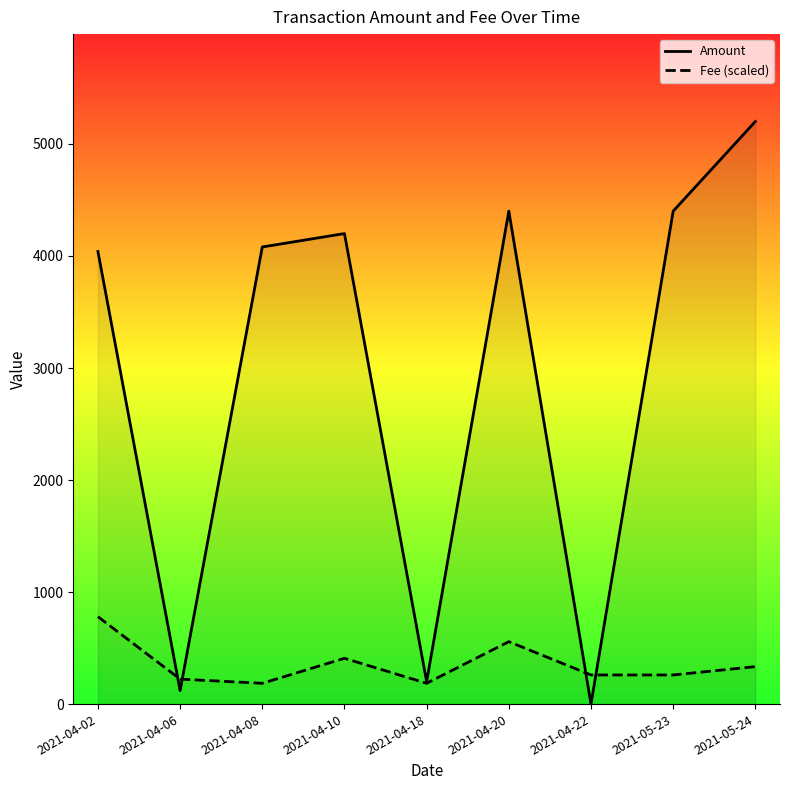

Between 2021-04-02 and 2021-04-10, which is larger?

2021-04-10